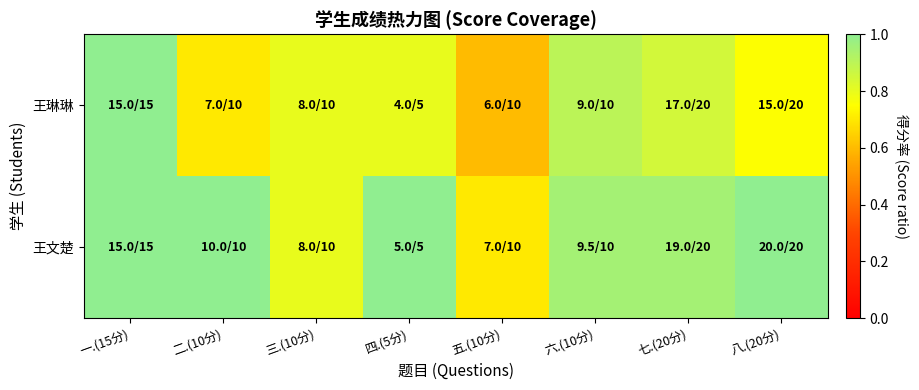

What is the smallest value displayed?

0.6